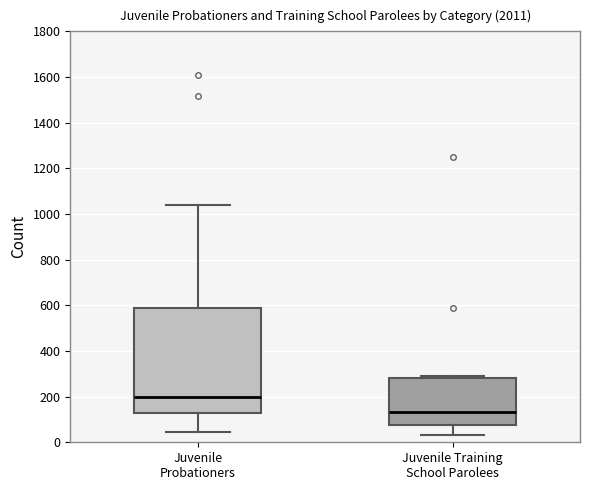

Which box has the lowest median line?

Juvenile Training School Parolees